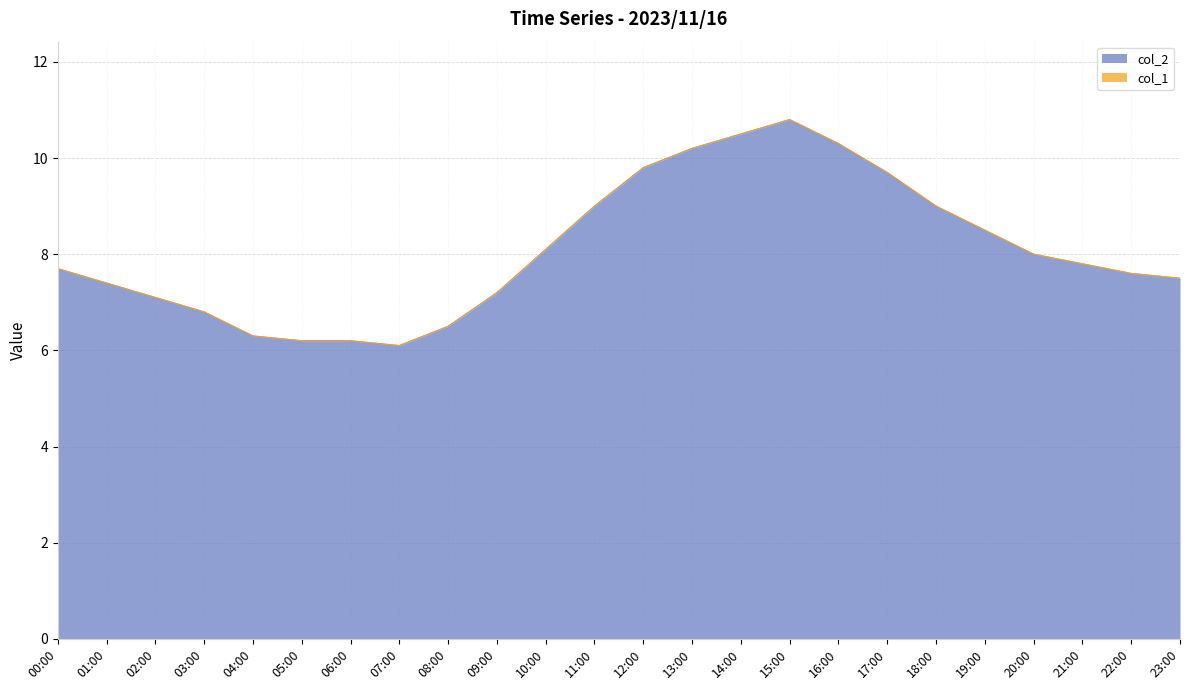

True or false: the data shows 2.7 at 10:00.

False